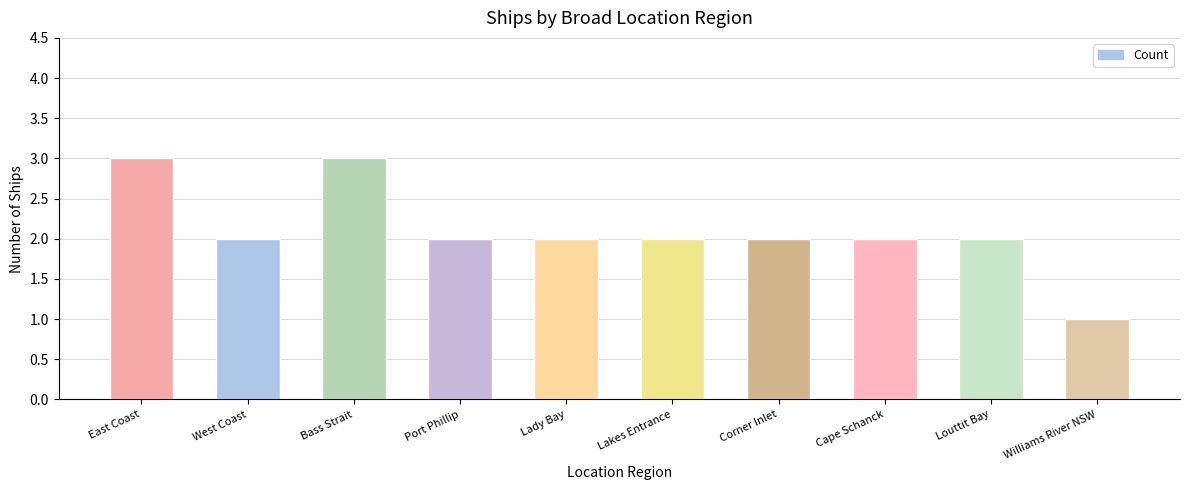

What is the value of the 9th bar from the left?

2